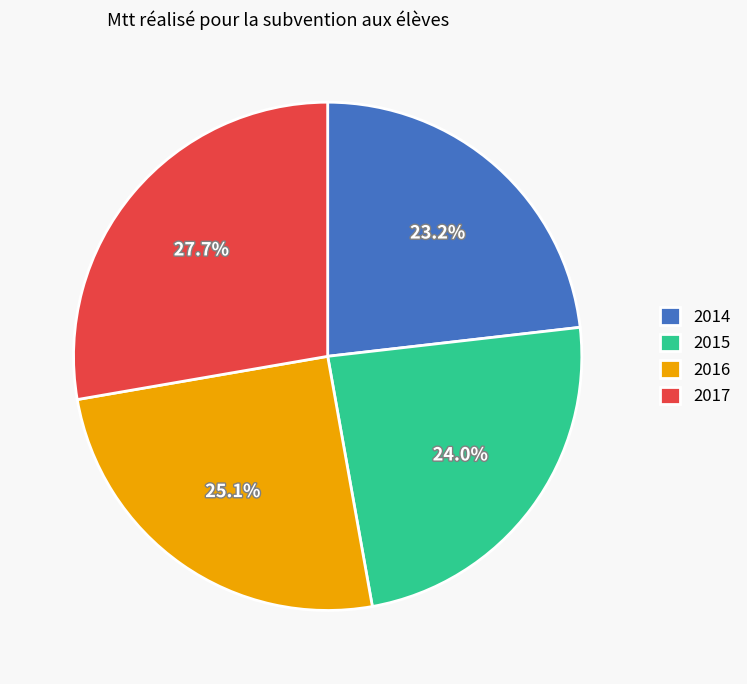

True or false: 2017 accounts for 17% of the total.

False